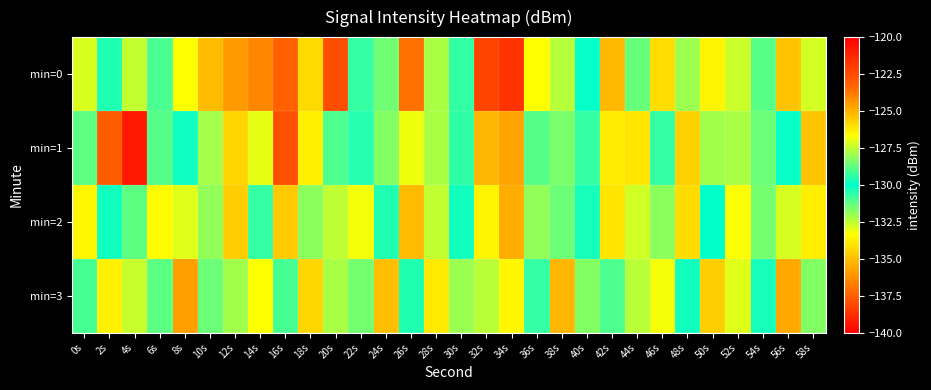

Count the number of data series in this chart.

4